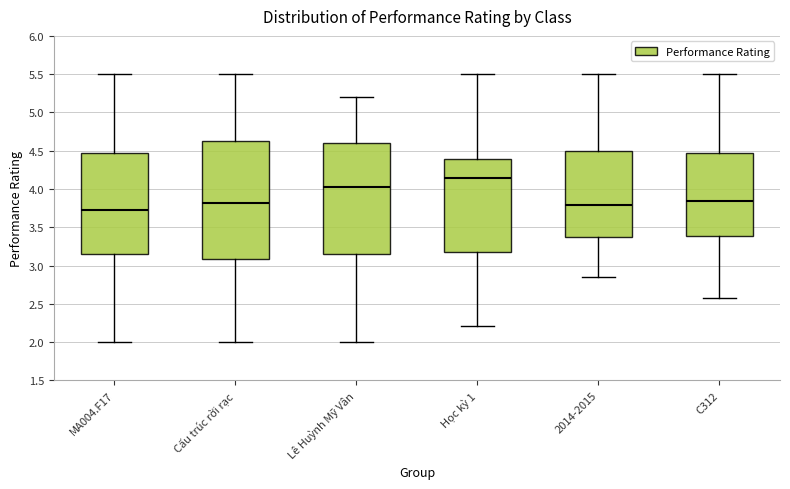

Reading left to right, read every box against the y-axis: the position of its median line, the range the box covers, and the ends of its whiskers. The values are not printed on the chart, so give them approximately, as read against the axis.

MA004.F17: median 3.70, box 3.15 to 4.45, whiskers 2.00 to 5.50
Cấu trúc rời rạc: median 3.80, box 3.10 to 4.65, whiskers 2.00 to 5.50
Lê Huỳnh Mỹ Vân: median 4.05, box 3.15 to 4.60, whiskers 2.00 to 5.20
Học kỳ 1: median 4.15, box 3.15 to 4.40, whiskers 2.20 to 5.50
2014-2015: median 3.80, box 3.35 to 4.50, whiskers 2.85 to 5.50
C312: median 3.85, box 3.40 to 4.50, whiskers 2.55 to 5.50